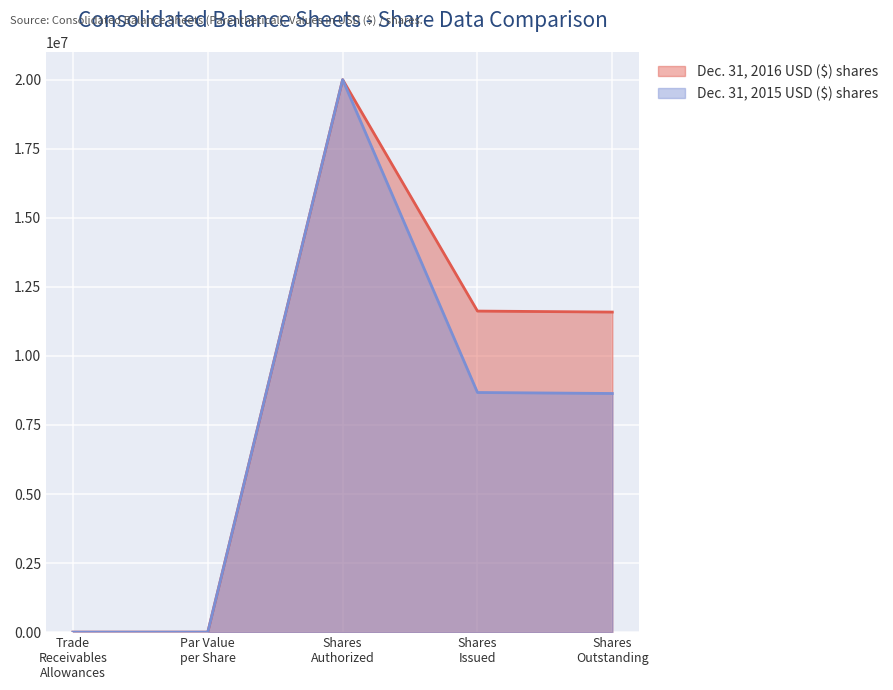

Reading left to right, transcribe all the data shown in this chart.

Dec. 31, 2016 USD ($) shares: 9	0	20000000	11622260	11586228
Dec. 31, 2015 USD ($) shares: 0	0	20000000	8674717	8638685